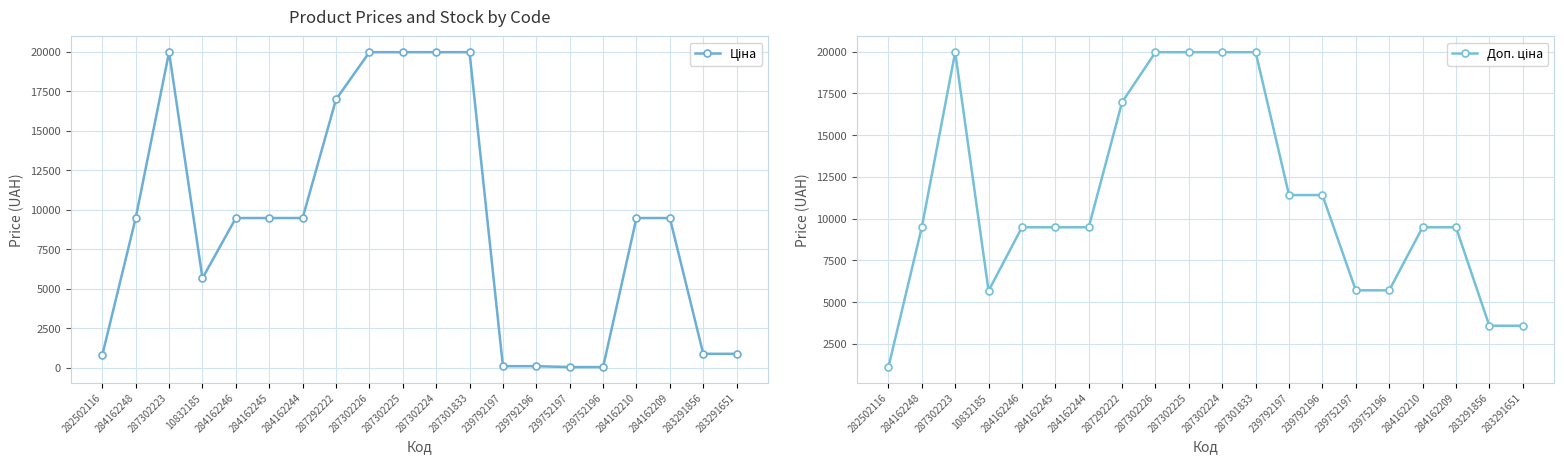

Where is the first local minimum for Доп. ціна?

10832185